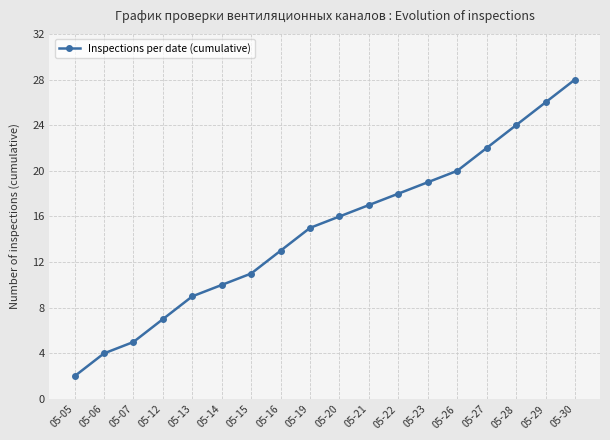

Is this an area chart (filled region under the line)?

No